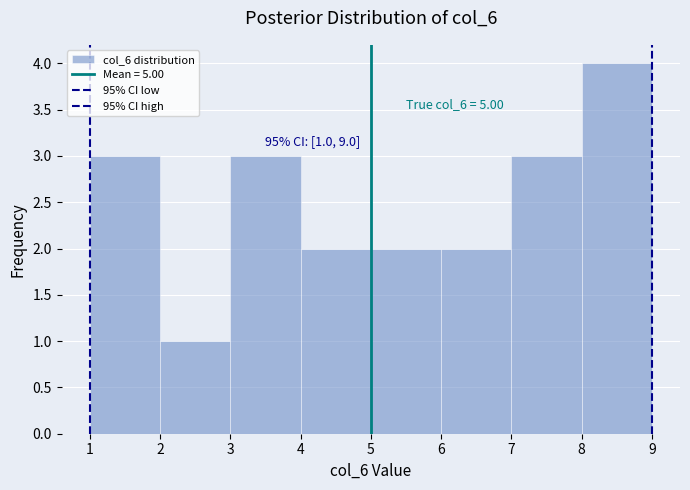

Which range on the x-axis has the tallest bar?

8 to 9